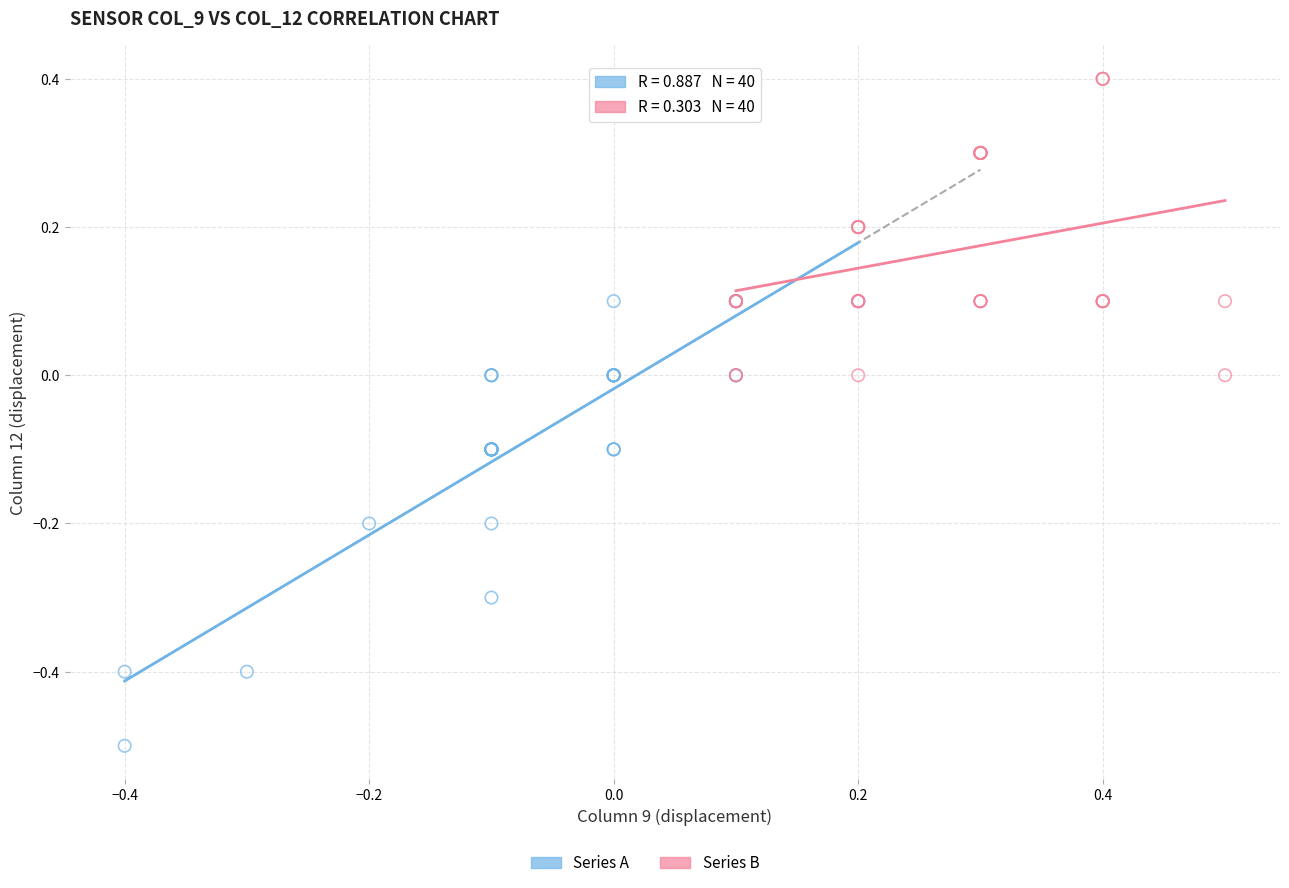

Which series contains the highest Y value?

Series B